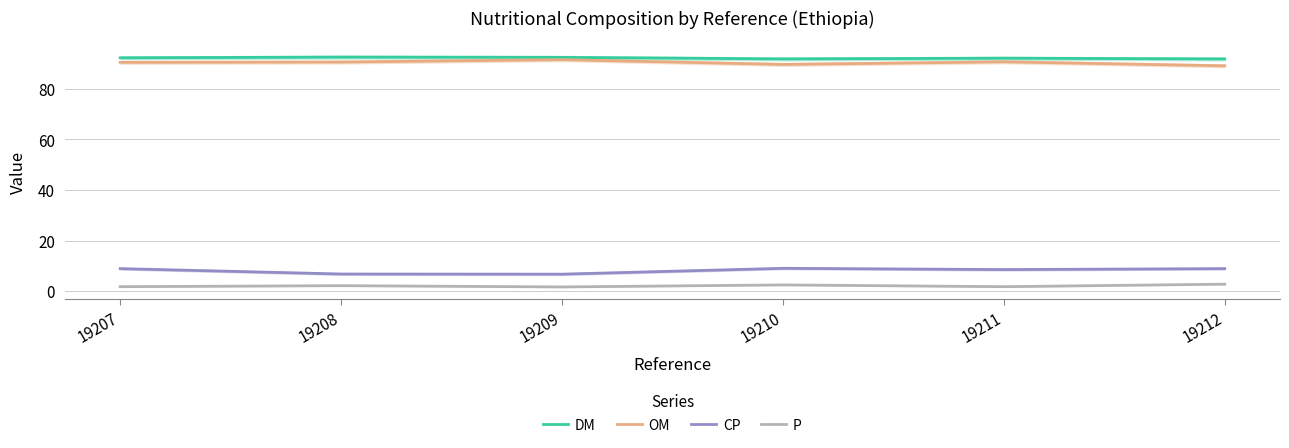

Reading left to right, what are all the values shown in this chart?

DM: 19207=92.3	19208=92.6	19209=92.5	19210=91.9	19211=92.1	19212=91.8
OM: 19207=90.5	19208=90.6	19209=91.5	19210=89.7	19211=90.7	19212=89.1
CP: 19207=8.9	19208=6.8	19209=6.8	19210=9.1	19211=8.6	19212=8.9
P: 19207=1.8	19208=2.2	19209=1.7	19210=2.5	19211=1.8	19212=2.8